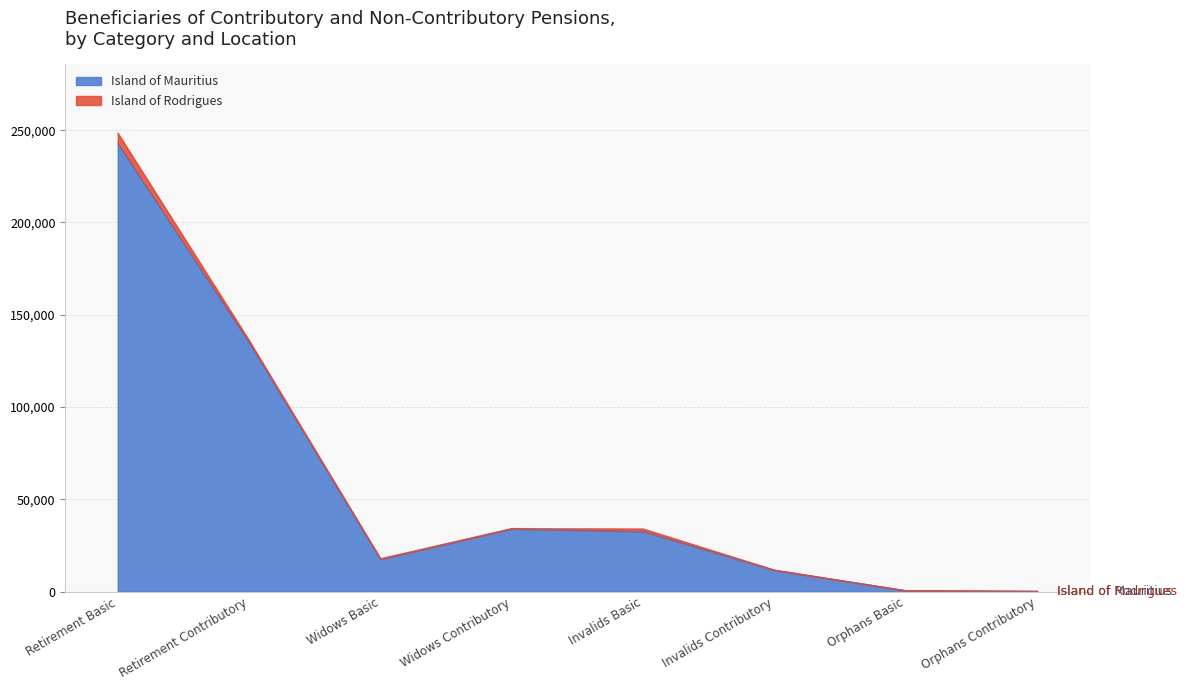

List the labels in order of value, largest first.

Retirement Basic, Retirement Contributory, Widows Contributory, Invalids Basic, Widows Basic, Invalids Contributory, Orphans Basic, Orphans Contributory